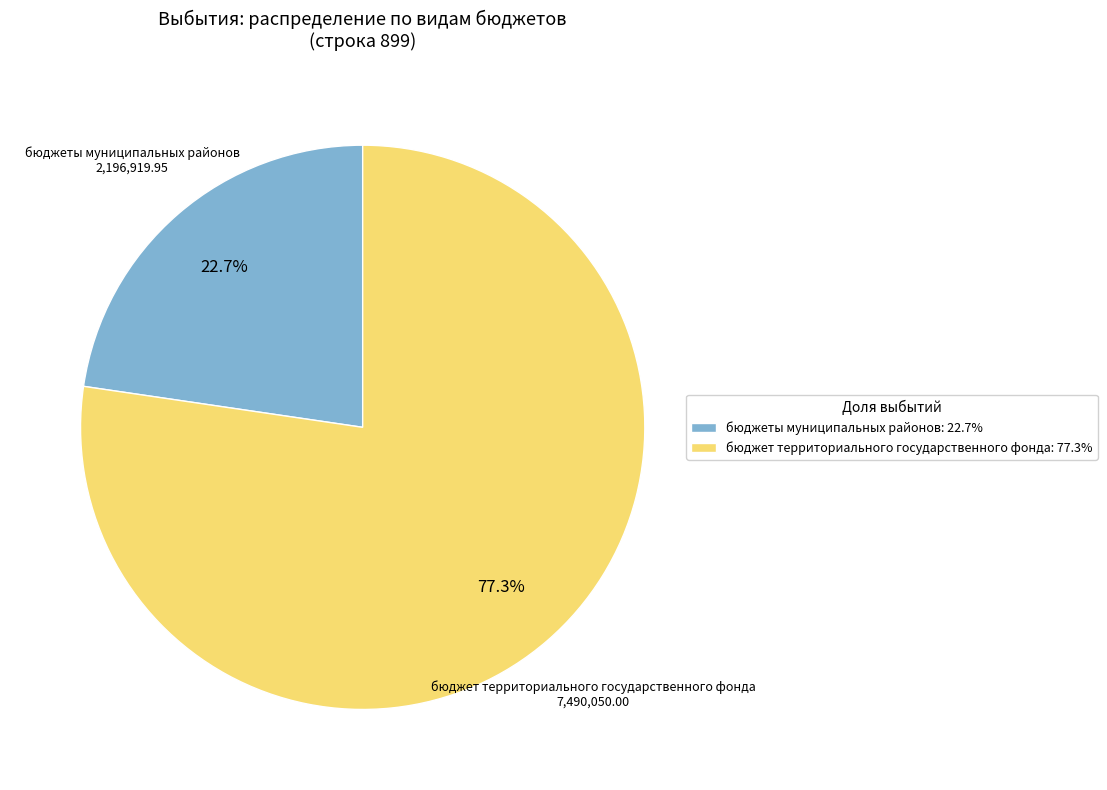

Which slice represents more than half of the pie?

бюджет территориального государственного фонда